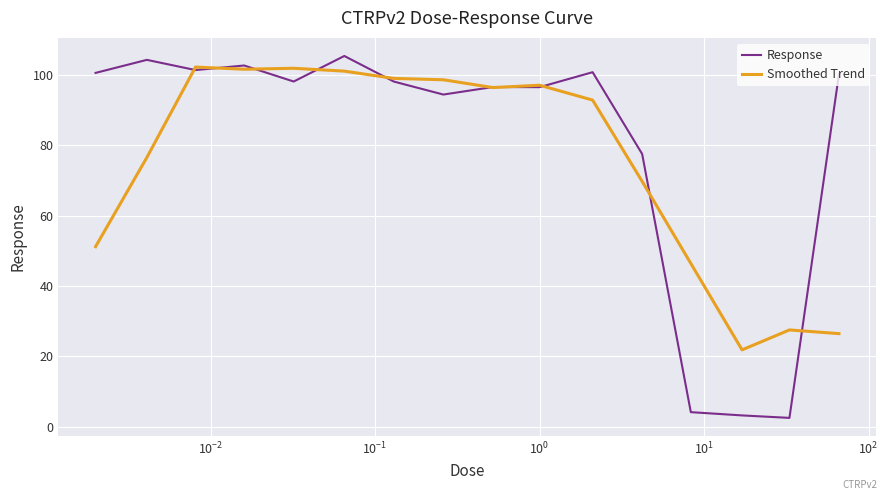

True or false: Smoothed Trend has more than 0 interior local peaks.

True